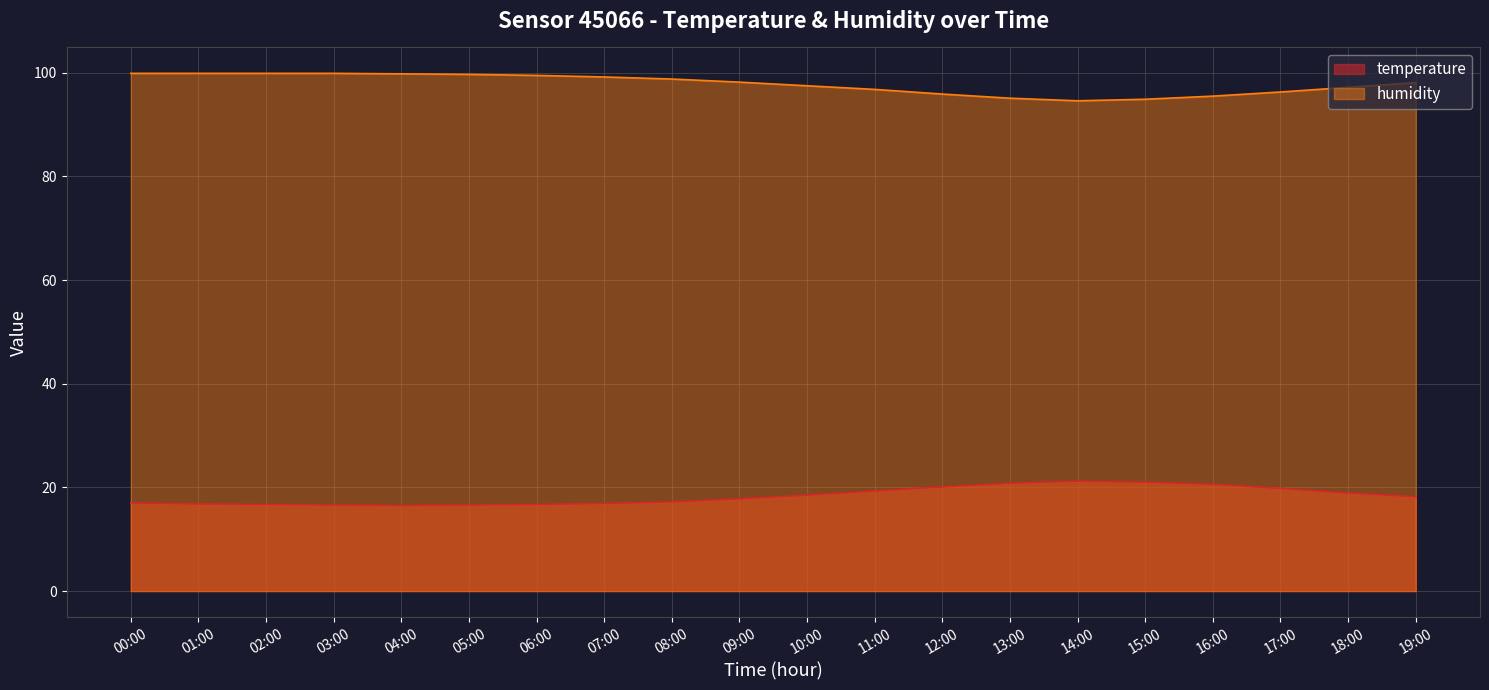

At which category does humidity reach its first local valley?

14:00